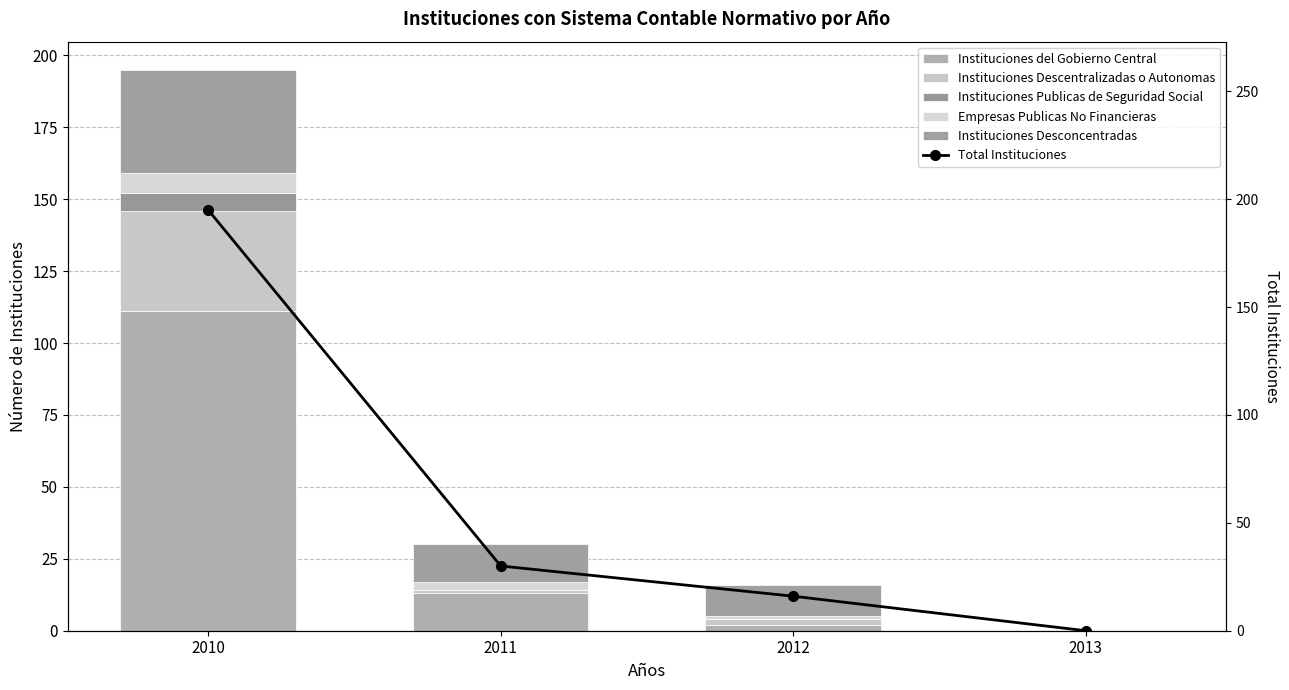

Which series has the largest range (max minus min)?

Total Instituciones